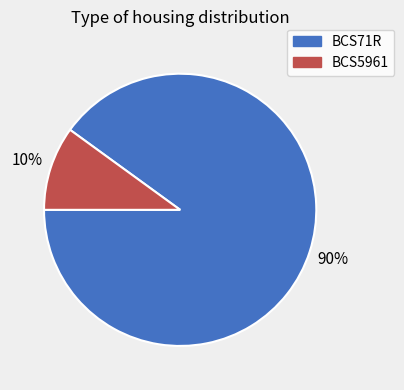

To the nearest percent, what is the combined percentage of BCS71R and BCS5961?

100%